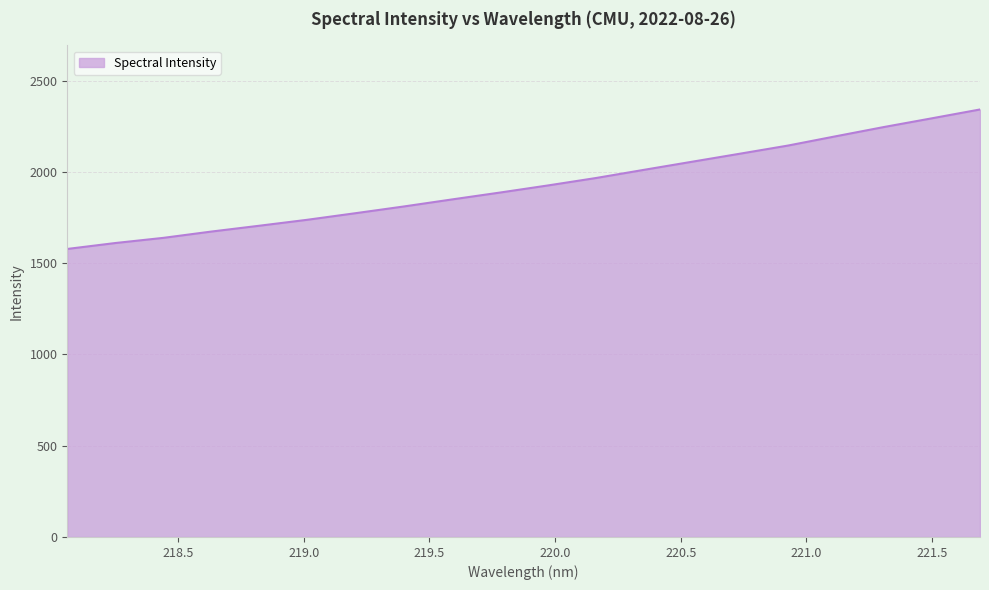

What is the difference between the maximum and minimum values?

764.3